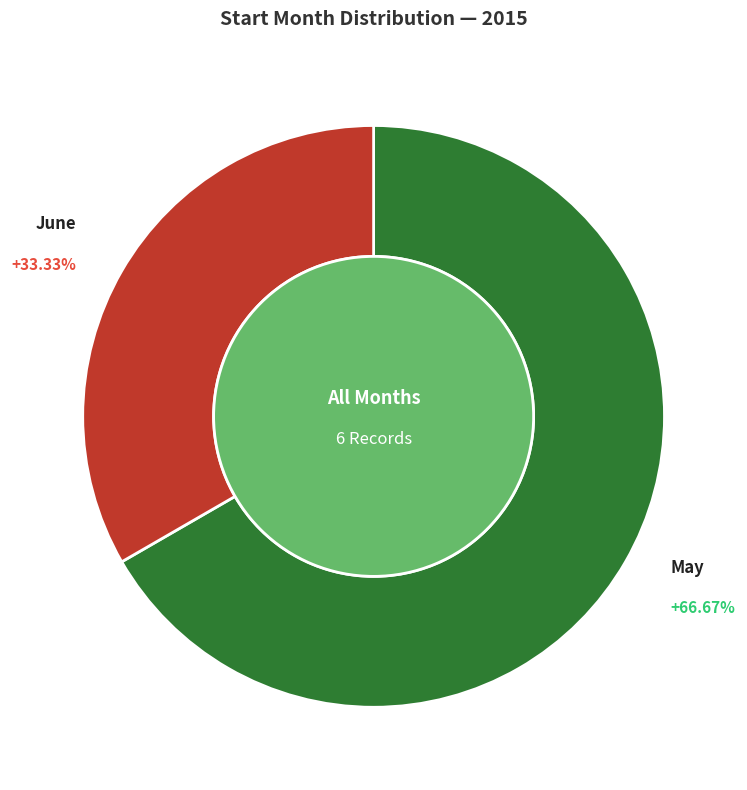

Does 06 account for over 50% of the chart?

No